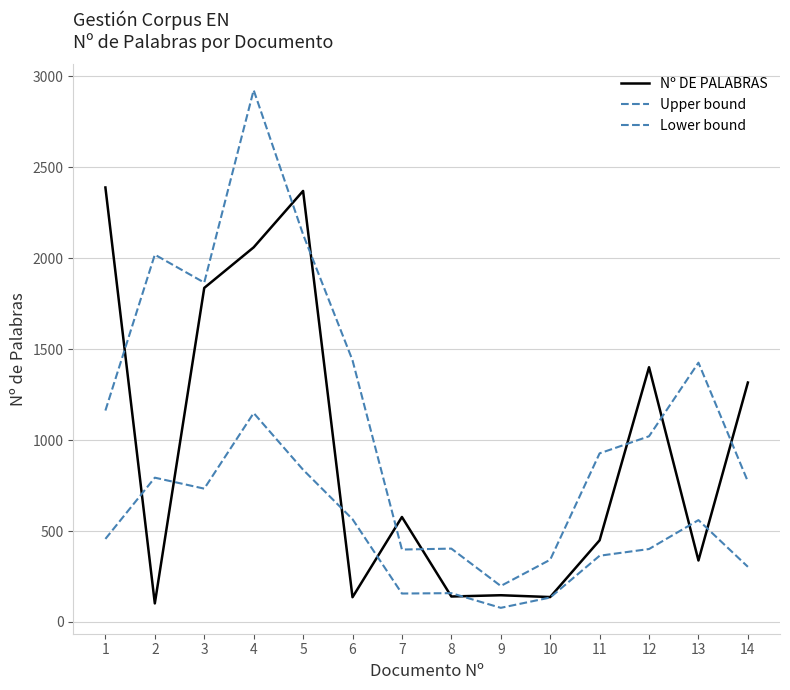

What is the difference between the maximum and minimum values in the Lower bound series?

1070.7